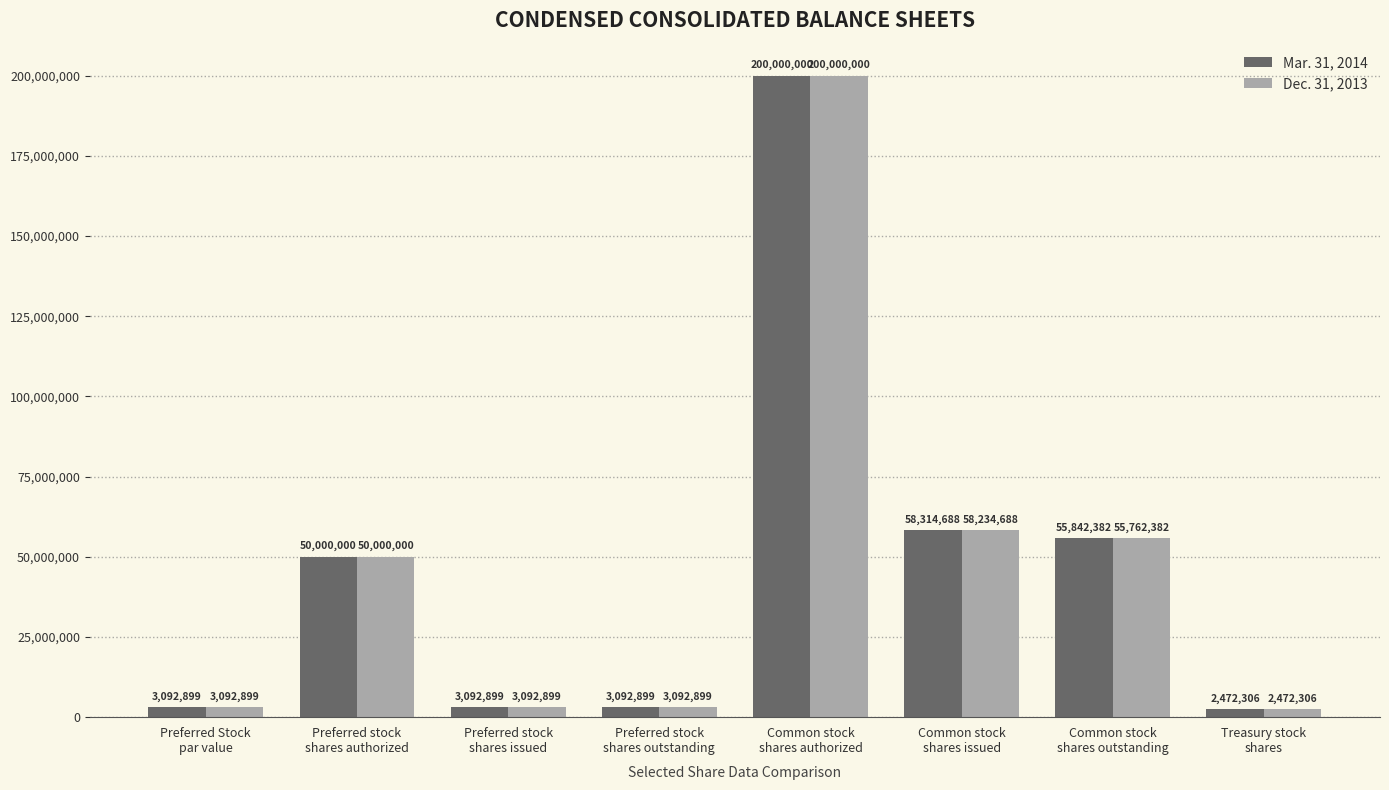

How many bars are there in total?

16